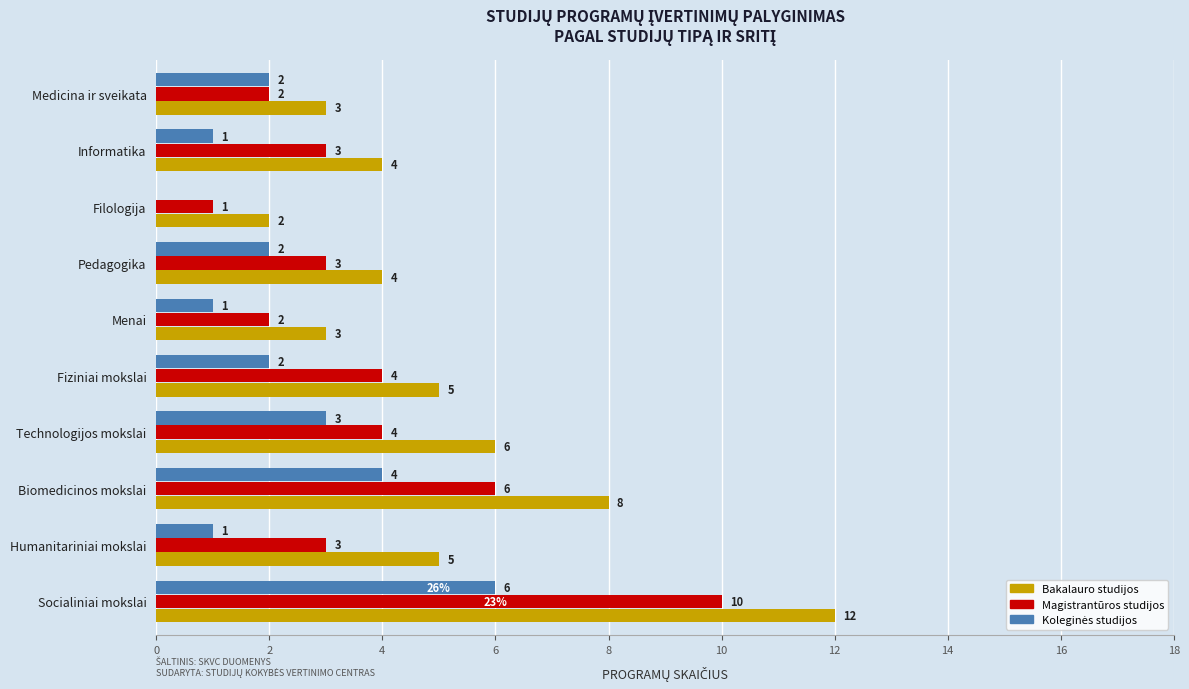

What is the total value across all series at Pedagogika?

9